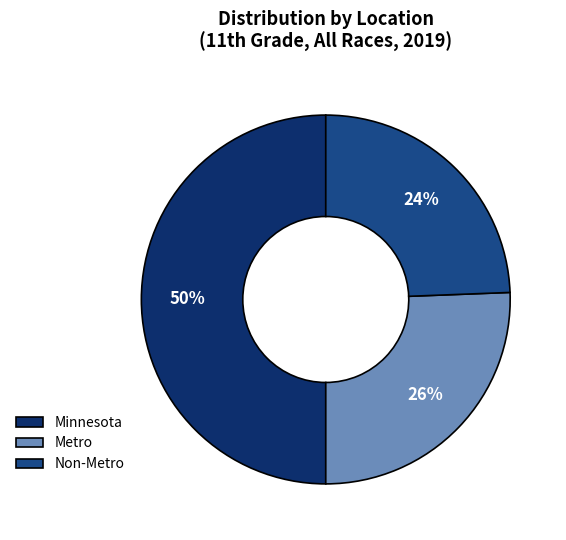

To the nearest percent, what is the difference between the largest and smallest slice percentages?

26%